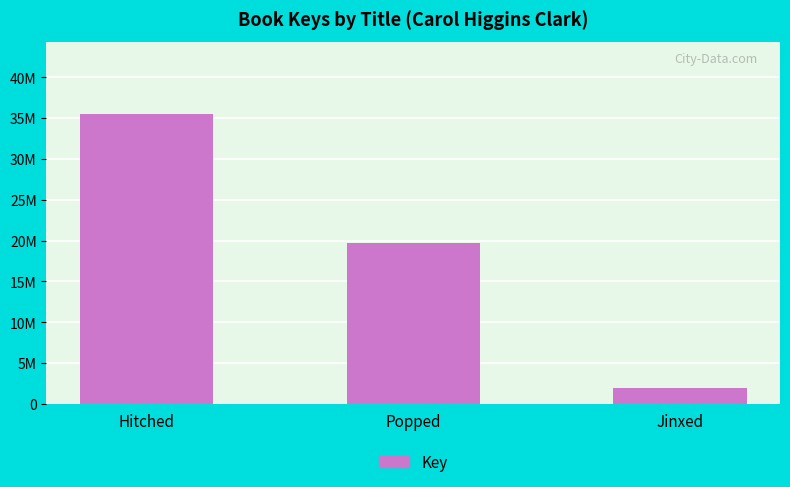

Are the bars horizontal?

No